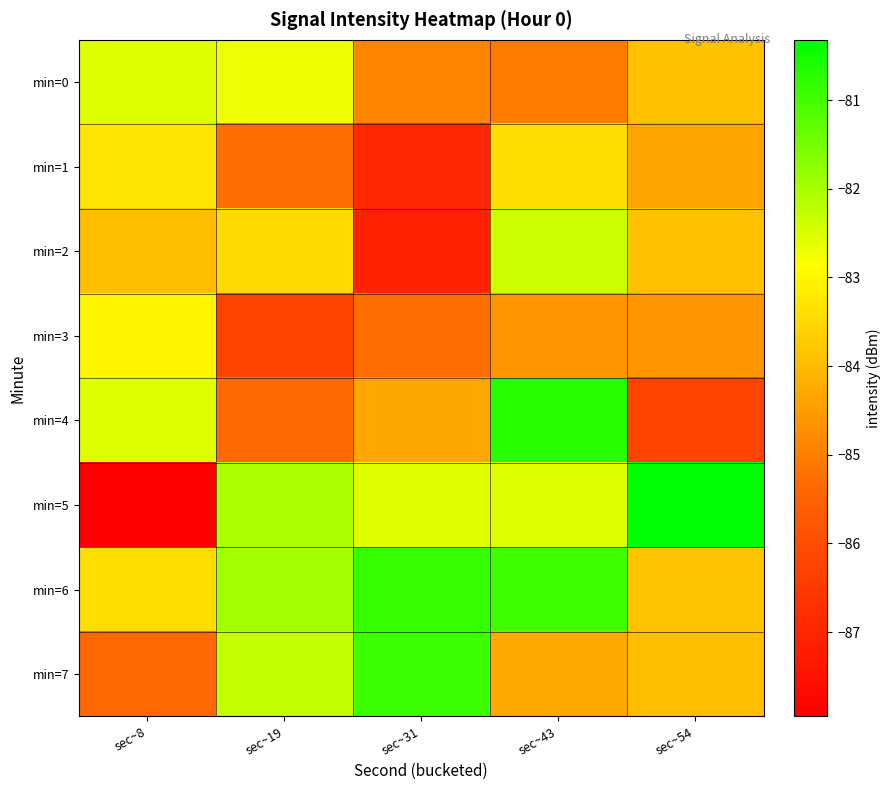

Reading right to left, transcribe all the data shown in this chart.

min=0: sec~54=-83.9	sec~43=-85.0	sec~31=-84.9	sec~19=-82.7	sec~8=-82.5
min=1: sec~54=-84.4	sec~43=-83.4	sec~31=-87.0	sec~19=-85.2	sec~8=-83.3
min=2: sec~54=-83.9	sec~43=-82.4	sec~31=-87.1	sec~19=-83.5	sec~8=-84.0
min=3: sec~54=-84.6	sec~43=-84.7	sec~31=-85.2	sec~19=-86.2	sec~8=-83.0
min=4: sec~54=-86.3	sec~43=-80.7	sec~31=-84.3	sec~19=-85.3	sec~8=-82.5
min=5: sec~54=-80.3	sec~43=-82.5	sec~31=-82.6	sec~19=-82.1	sec~8=-88.0
min=6: sec~54=-83.8	sec~43=-81.0	sec~31=-80.9	sec~19=-82.0	sec~8=-83.4
min=7: sec~54=-84.0	sec~43=-84.3	sec~31=-80.9	sec~19=-82.3	sec~8=-85.4